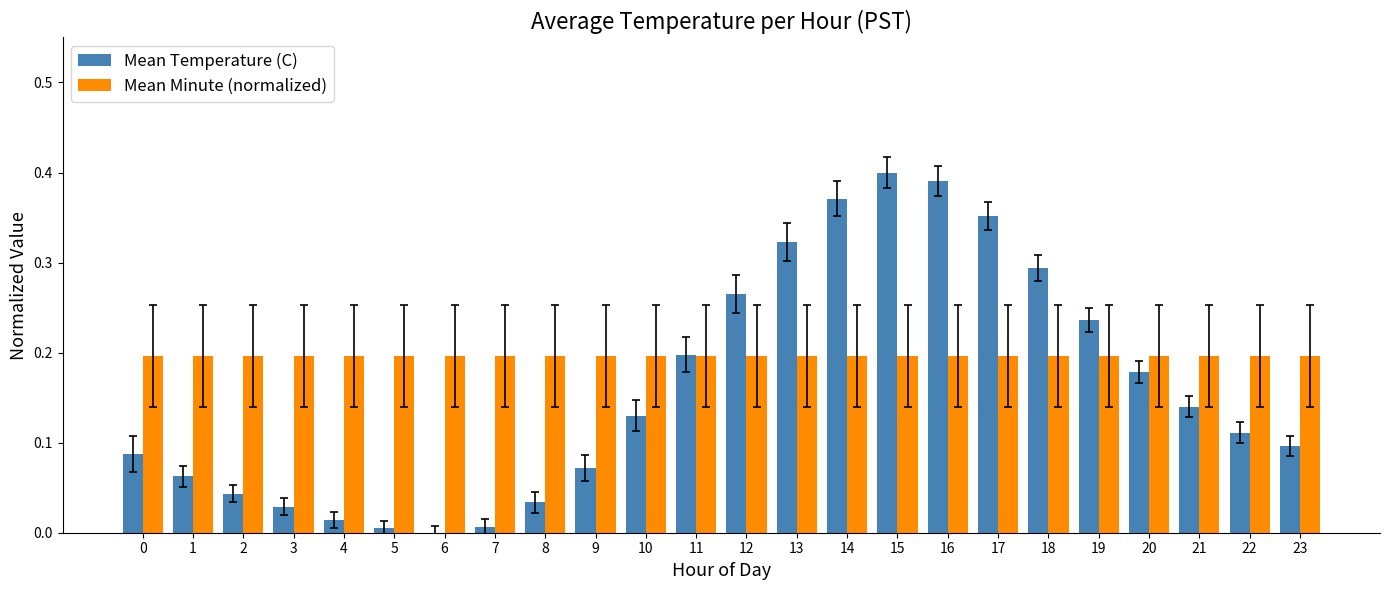

How many groups of bars are there?

24